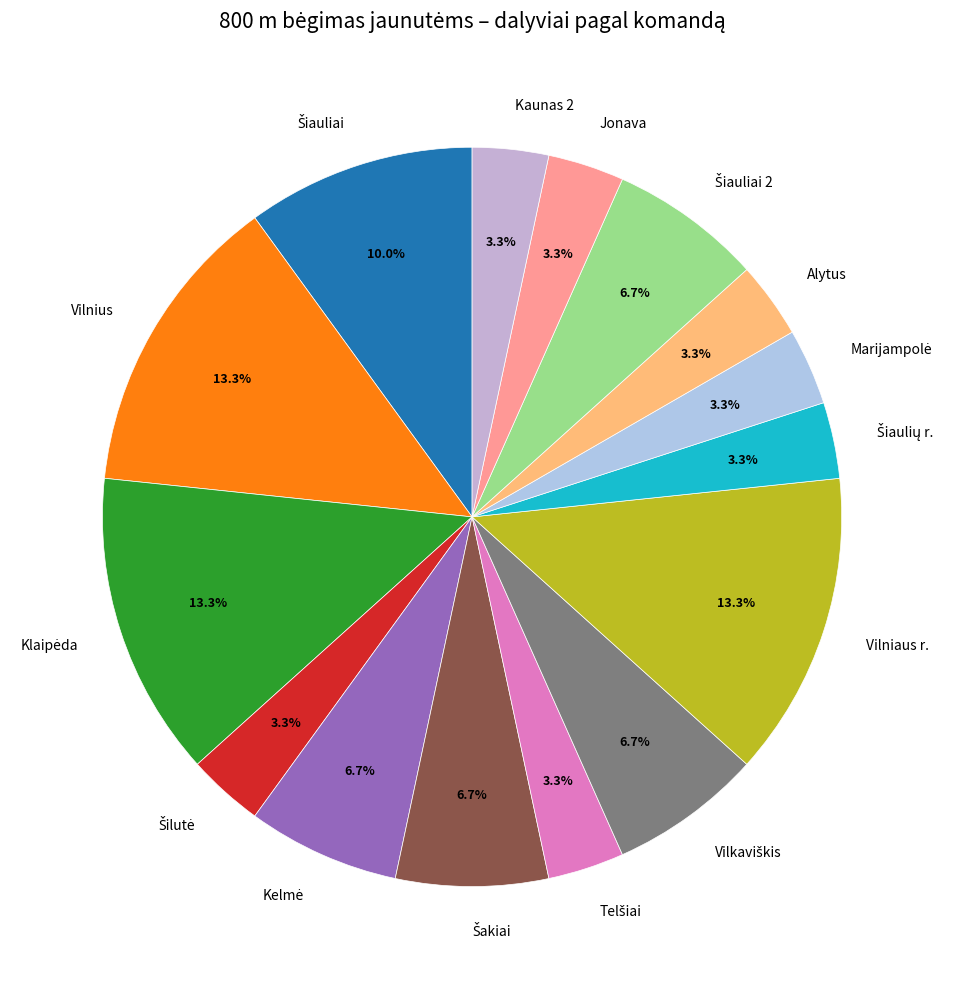

What is the ratio of the value at Kaunas 2 to the value at Jonava?

1.0